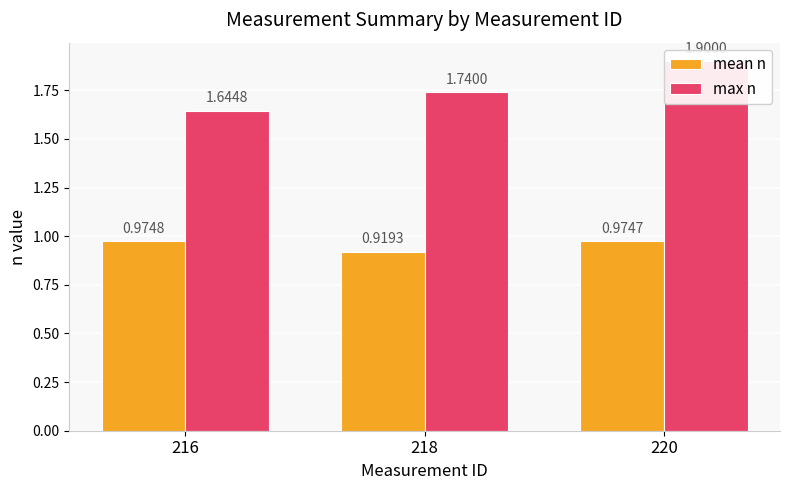

Rank the series by their average value, from highest to lowest.

max n, mean n